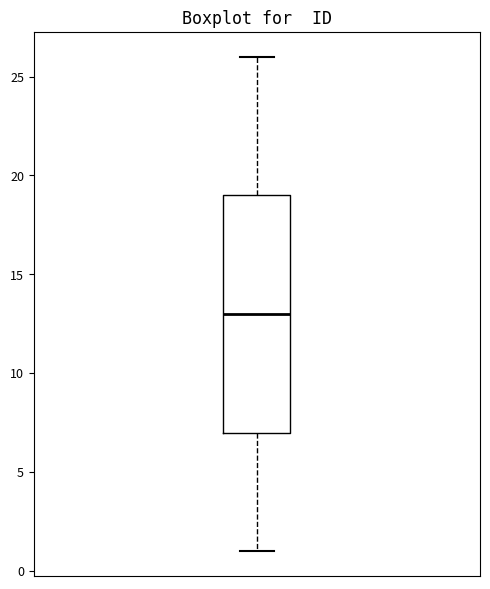

Read this box plot against the y-axis: the position of the median line, the range covered by the box, and the ends of both whiskers. The values are not printed on the chart, so give them approximately, as read against the axis.

median 13, box 7 to 19, whiskers 1 to 26